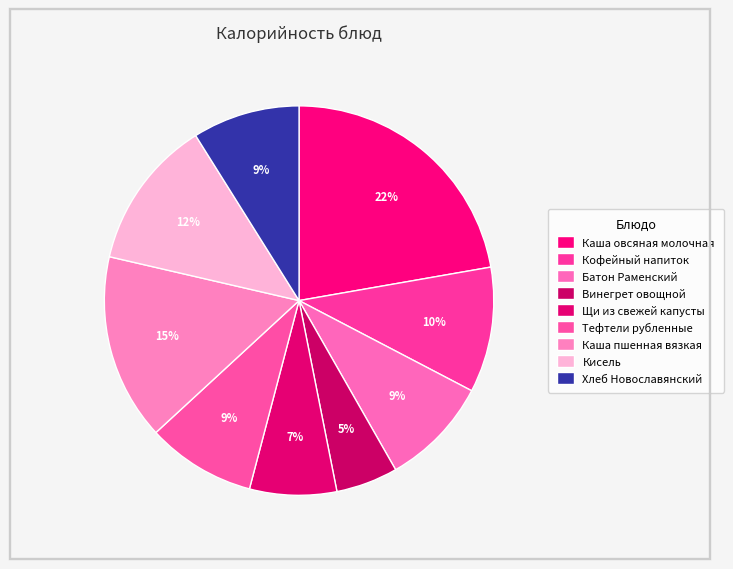

Is it true that Каша овсяная молочная is 22% of the pie?

True